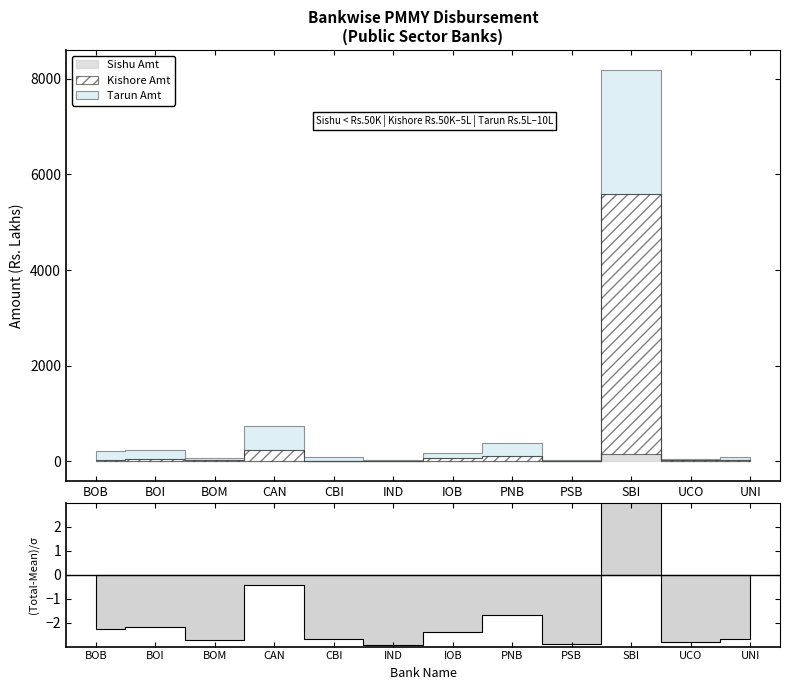

What is the label of the 11th point from the right?

BOI